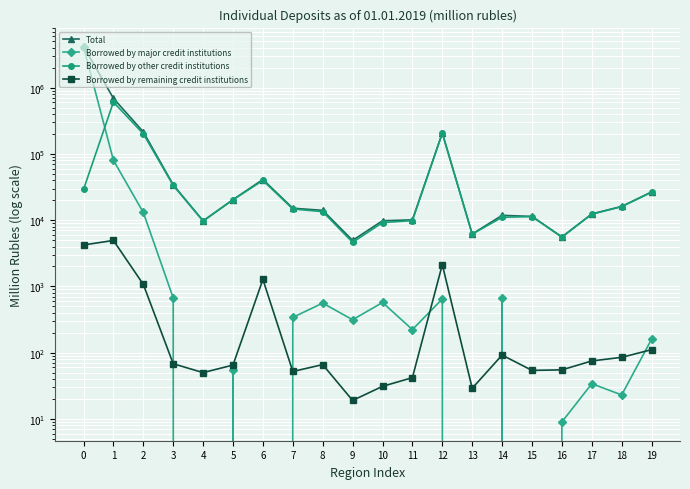

Which series changed the most between 6 and 7?

Total